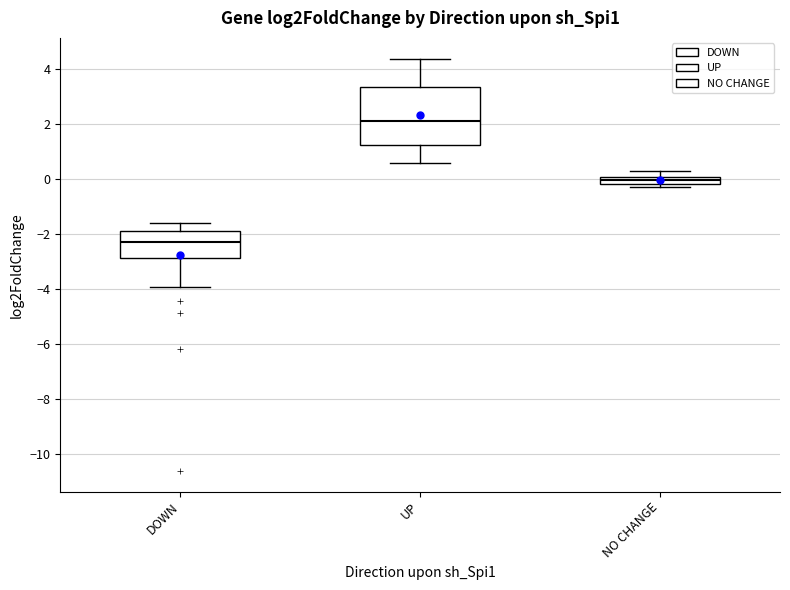

Which box is the tallest, from its lower edge to its upper edge?

UP